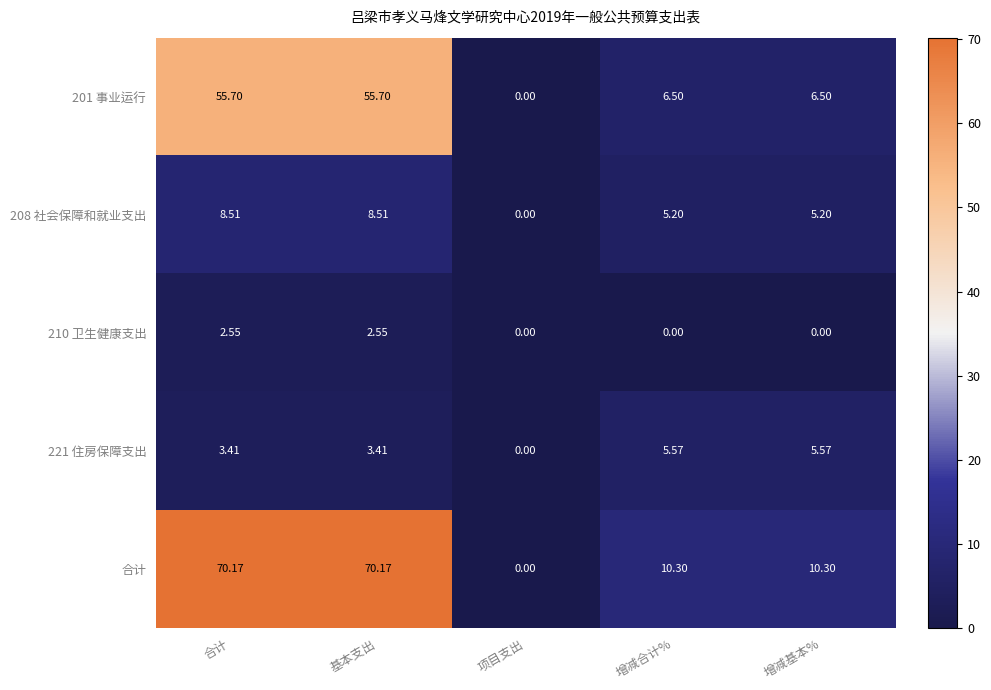

List the series in order of their peak value, lowest first.

210 卫生健康支出, 221 住房保障支出, 208 社会保障和就业支出, 201 事业运行, 合计